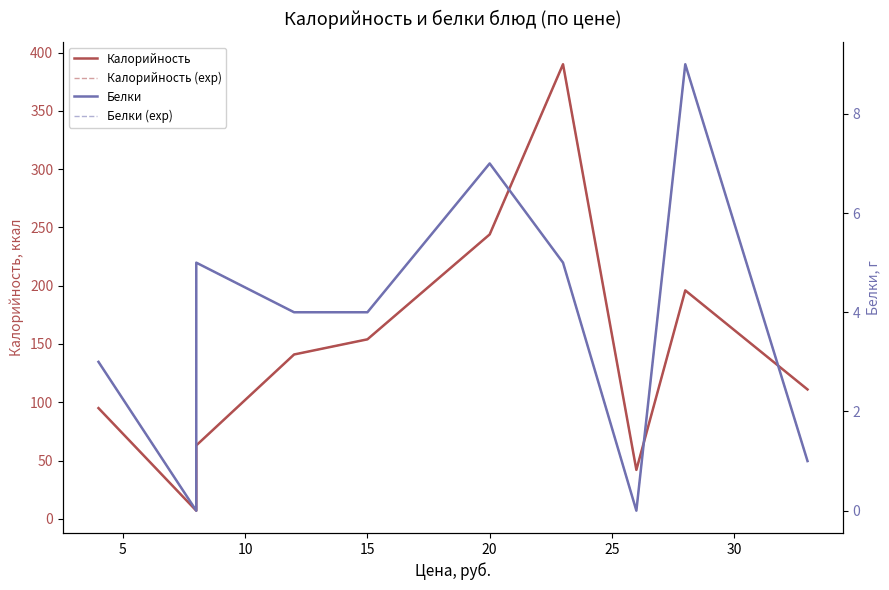

How many lines are shown in the chart?

4